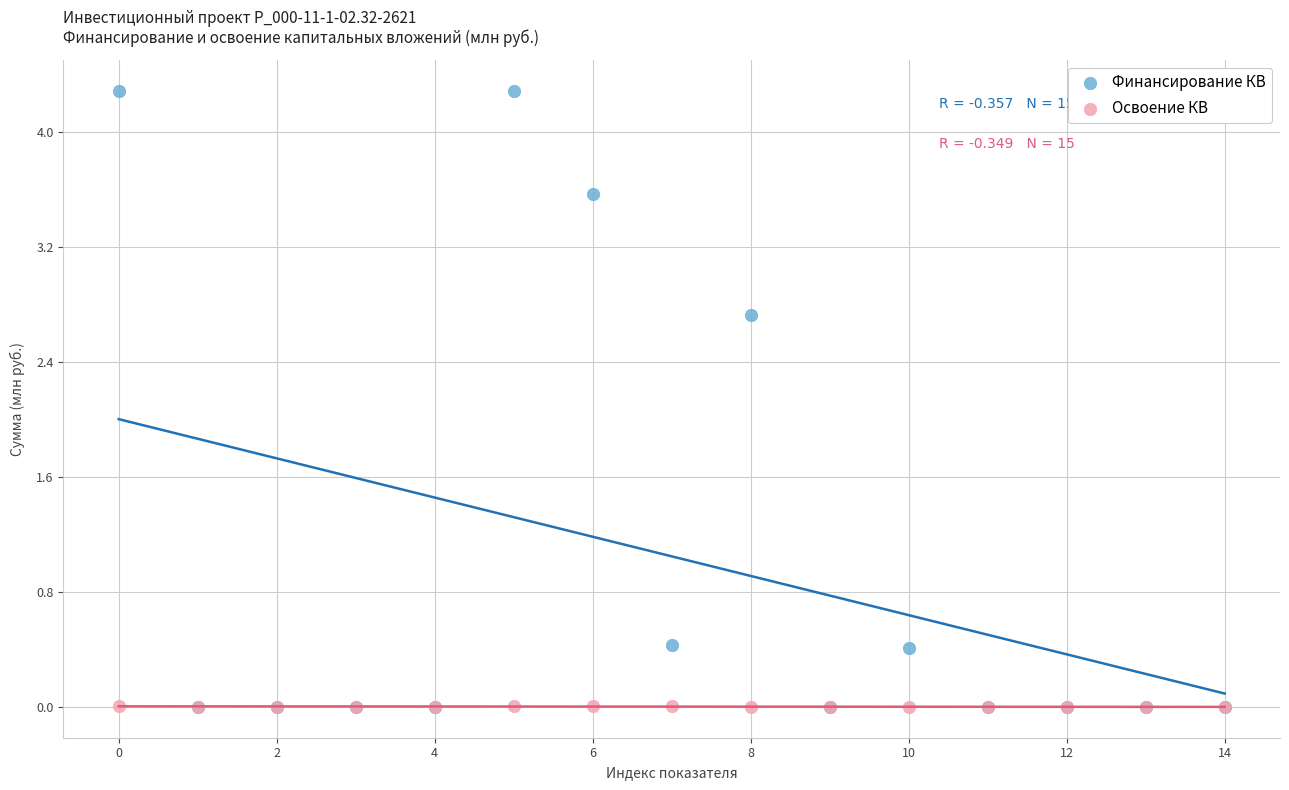

Which series contains the highest Y value?

Финансирование КВ